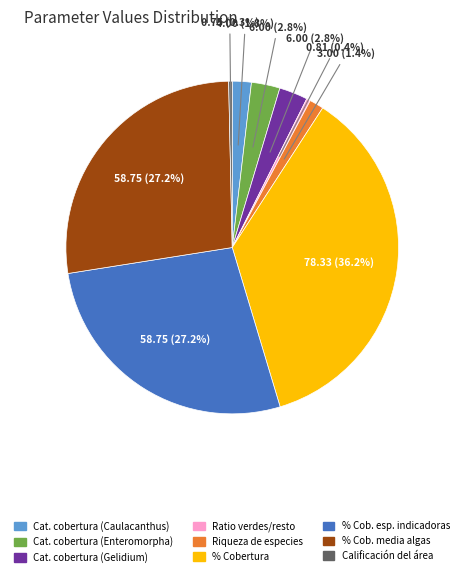

Does any single category account for the majority?

No